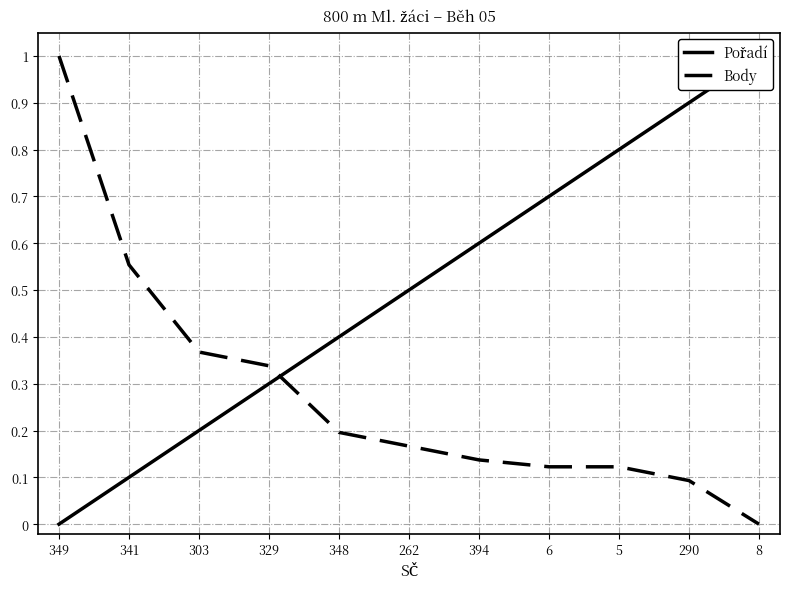

What is the value of the Pořadí point at the 3rd from the left?

0.2